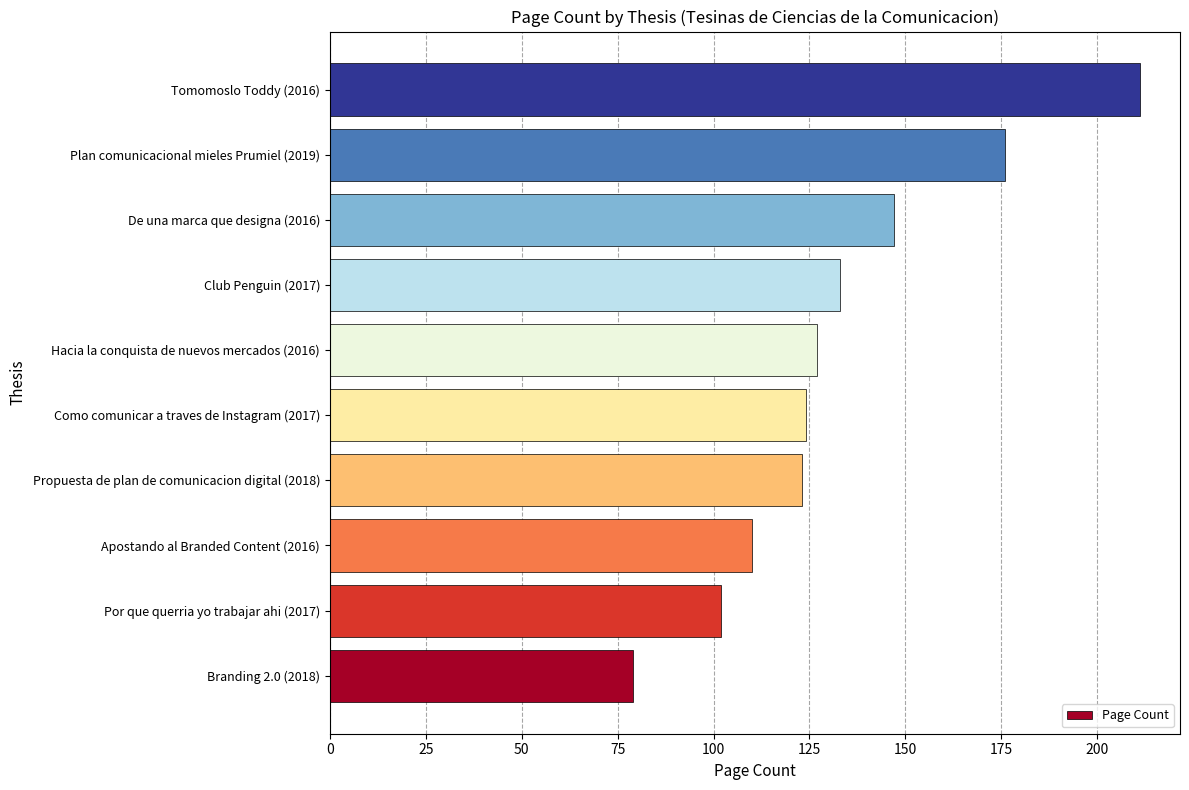

What is the difference between the second highest and second lowest values?

74